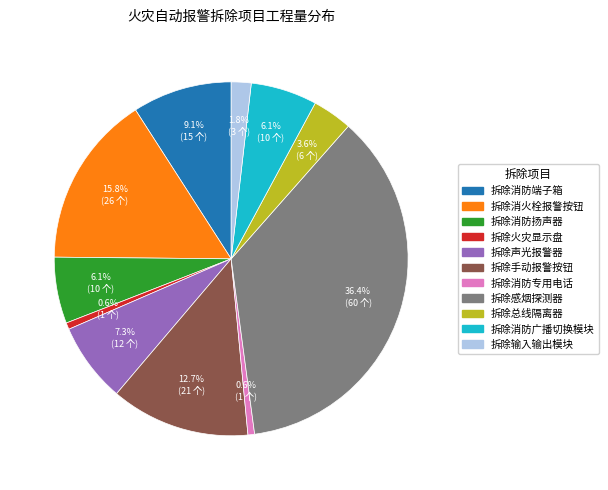

Does 拆除总线隔离器 account for over 50% of the chart?

No